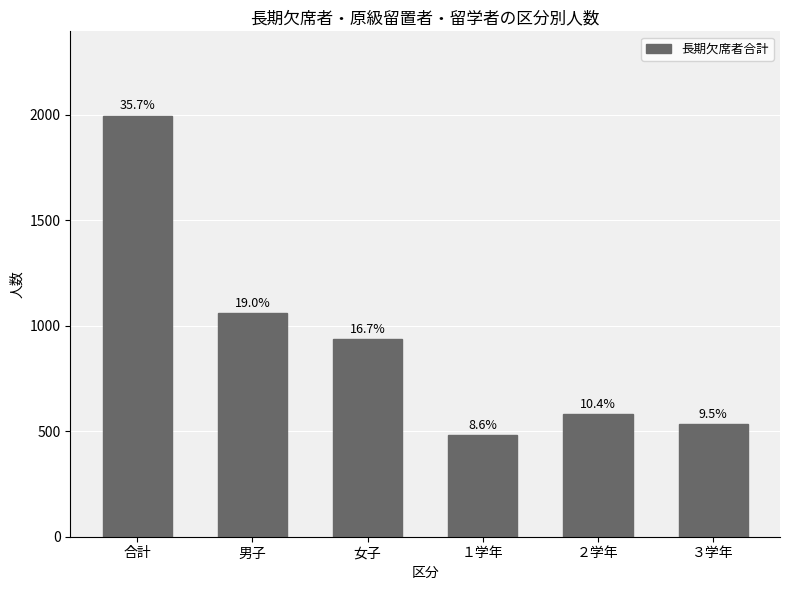

Which has a higher value, 女子 or ３学年?

女子